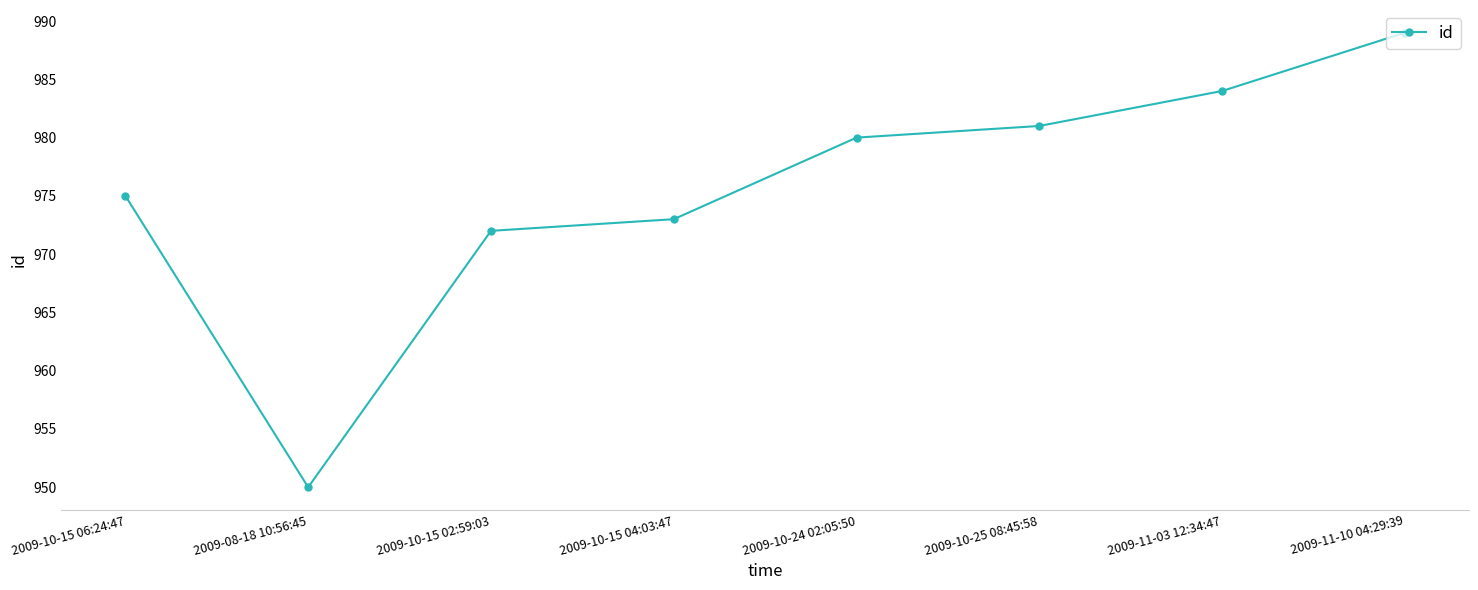

What is the sum of all values?

7804